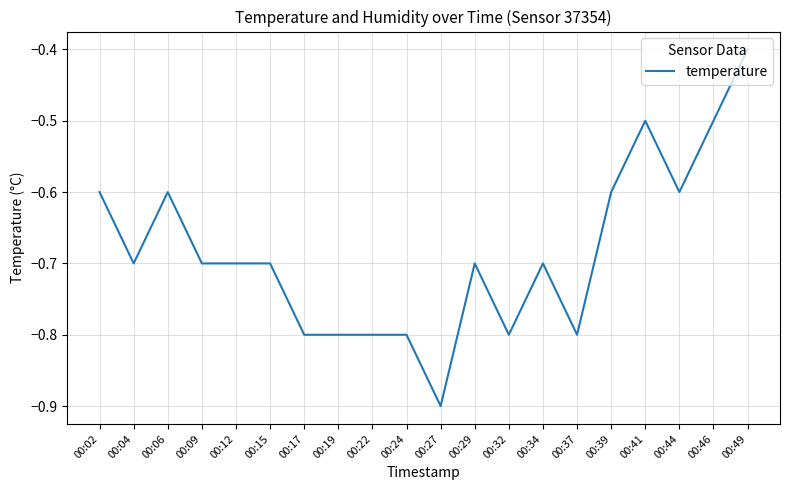

True or false: the data has more than 1 interior local peaks.

True